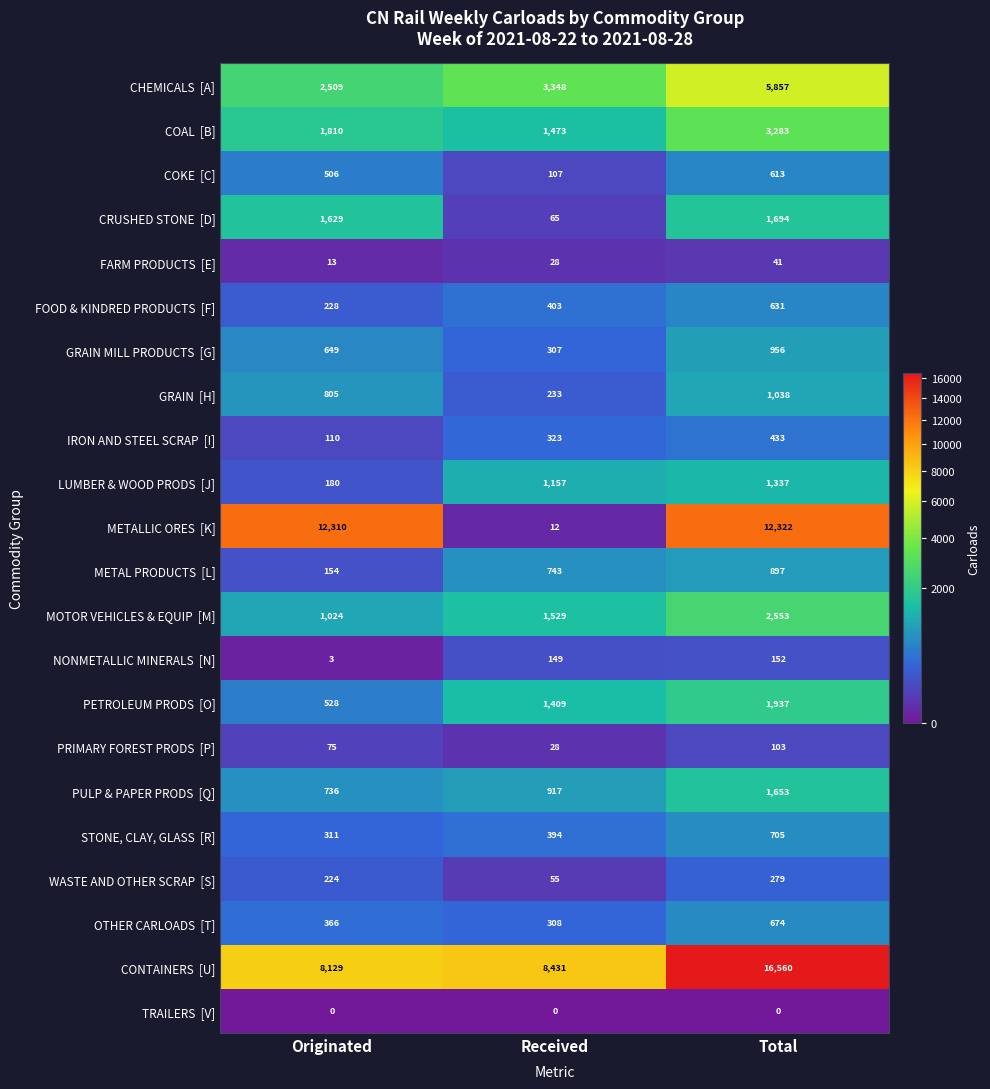

What is the difference between the highest and lowest values at Total?

16560